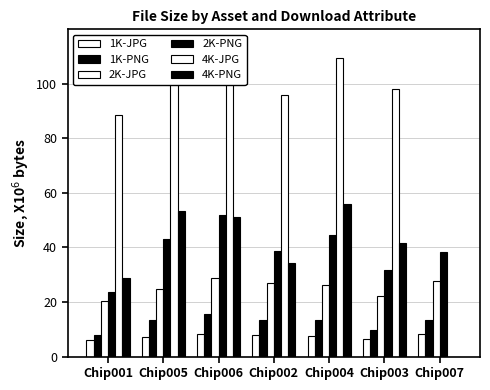

Reading left to right, transcribe all the data shown in this chart.

1K-JPG: 6.0	7.3	8.2	8.0	7.7	6.4	8.1
1K-PNG: 8.0	13.3	15.6	13.3	13.5	9.9	13.5
2K-JPG: 20.2	24.6	28.7	26.9	26.2	22.3	27.5
2K-PNG: 23.6	43.0	51.7	38.6	44.4	31.9	38.4
4K-JPG: 88.4	99.9	114.1	96.0	109.2	98.1	0.0
4K-PNG: 28.6	53.3	51.1	34.1	56.0	41.5	0.0